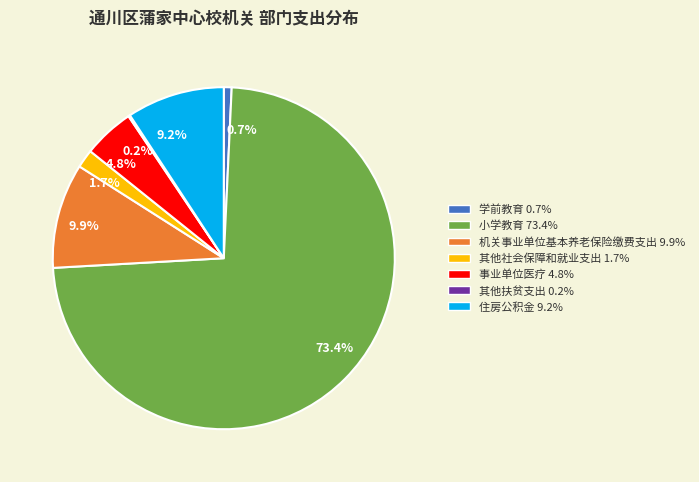

Which category has the biggest portion of the pie?

小学教育